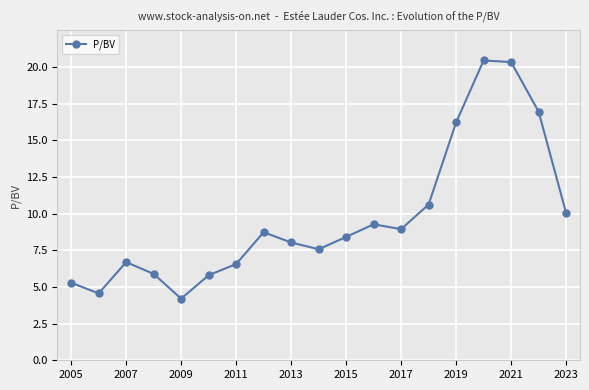

What is the highest value of the P/BV series?

20.4